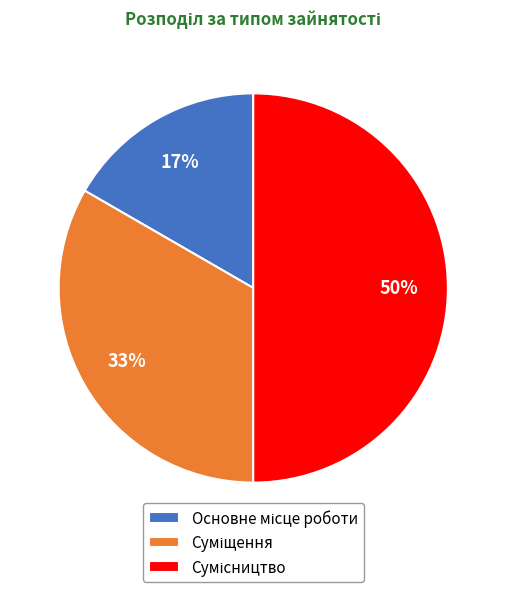

To the nearest percent, what is the difference between the largest and smallest slice percentages?

33%